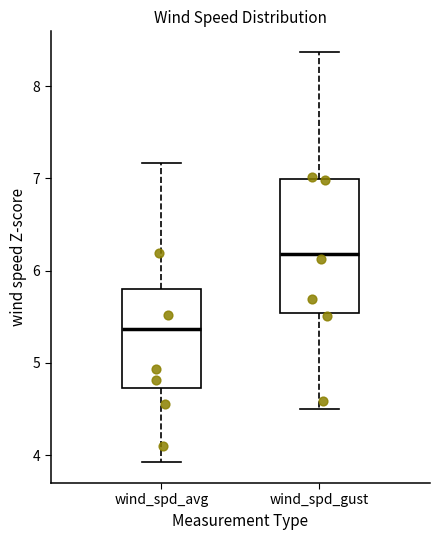

Comparing the boxes themselves (not the whiskers), which one is the tallest?

wind_spd_gust